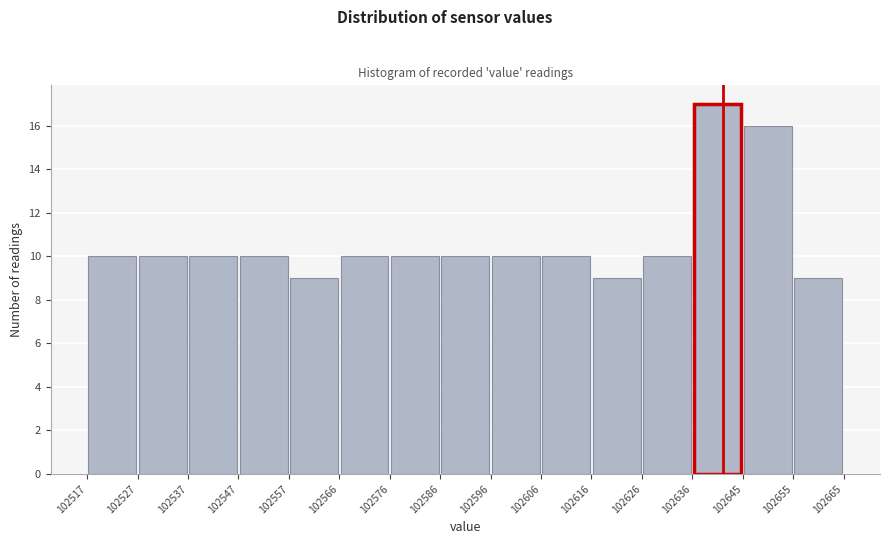

What is the height of the bar covering 102645 to 102655 on the x-axis? The values are not printed on the chart, so give them approximately, as read against the axis.

16